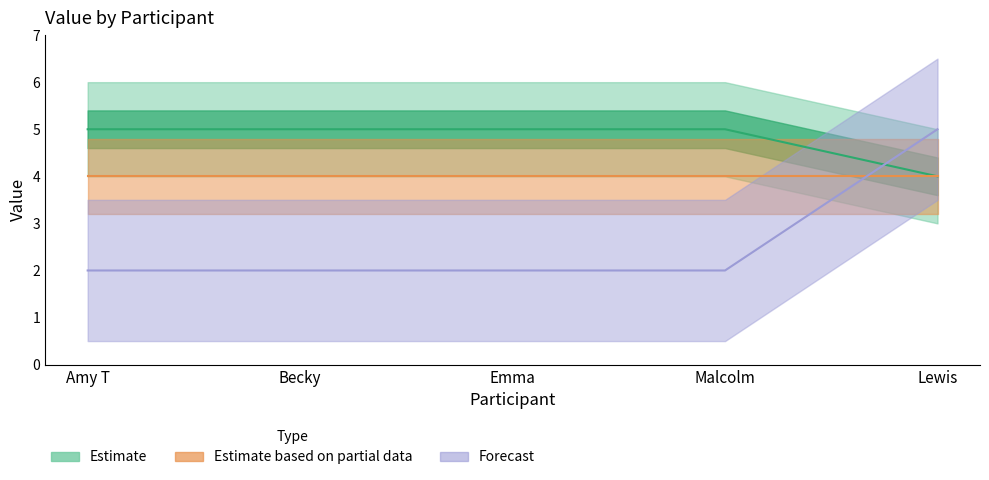

What is the label of the 1st point from the left?

Amy T